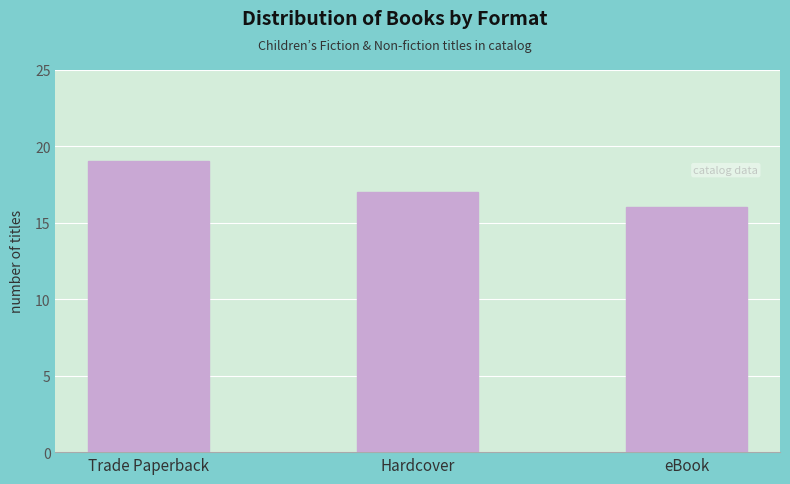

Approximately how many times larger is the value at Trade Paperback compared to eBook?

1.2